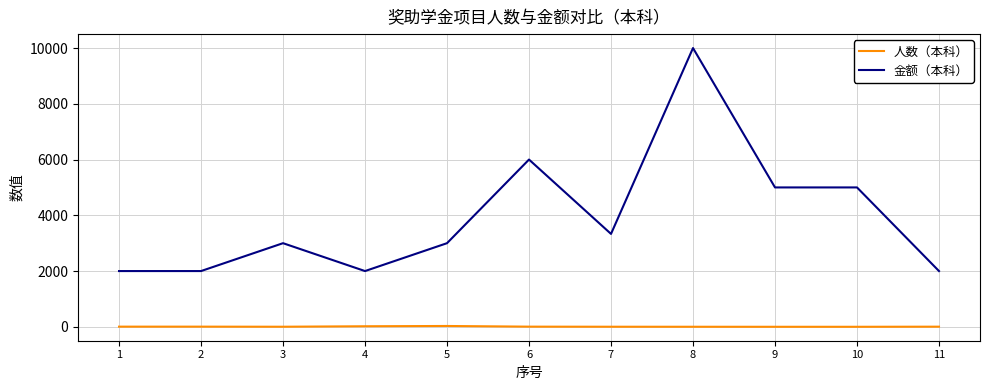

What is the minimum value for 金额（本科）?

2000